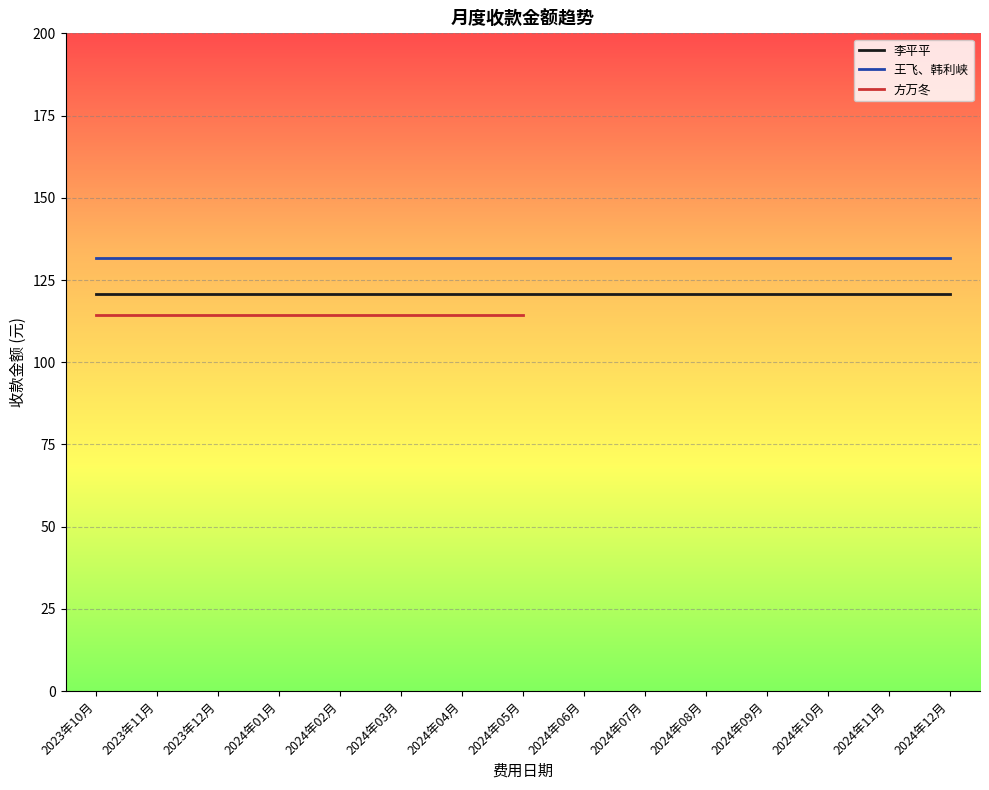

Which category has the lowest value in the 王飞、韩利峡 series?

2023年10月